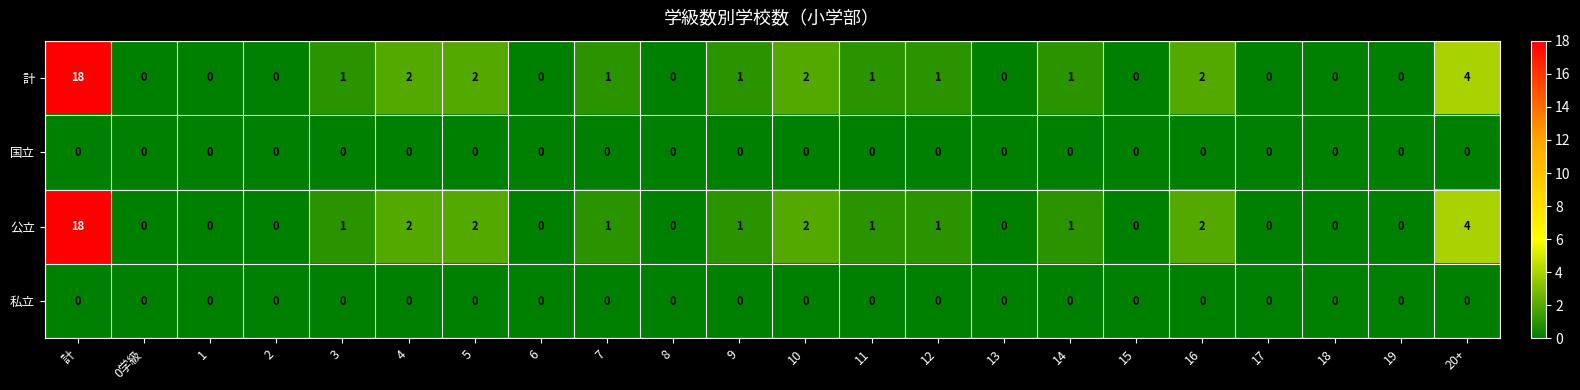

At which category does the chart reach its peak across all series?

計